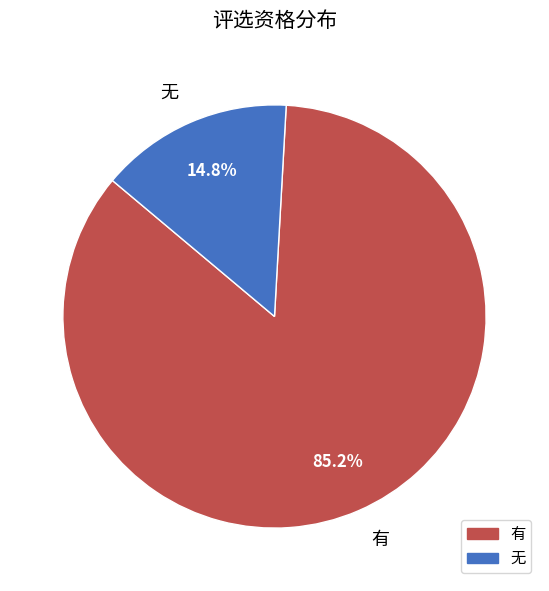

Which category has the smallest portion of the pie?

无